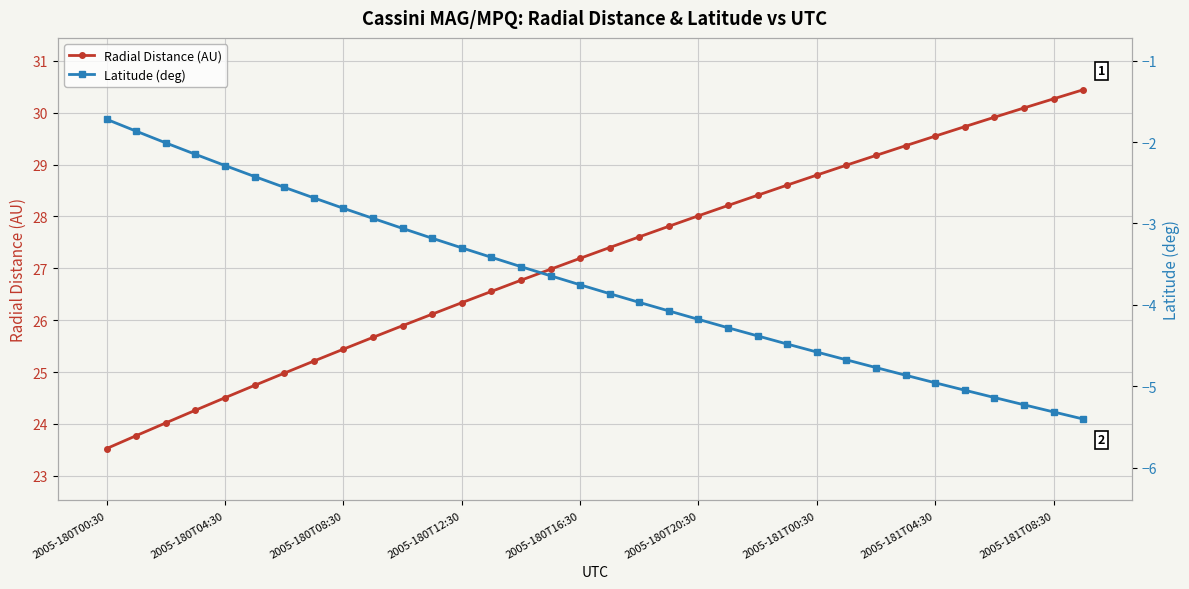

What is the difference between the second highest and minimum values in the Latitude (deg) series?

3.5